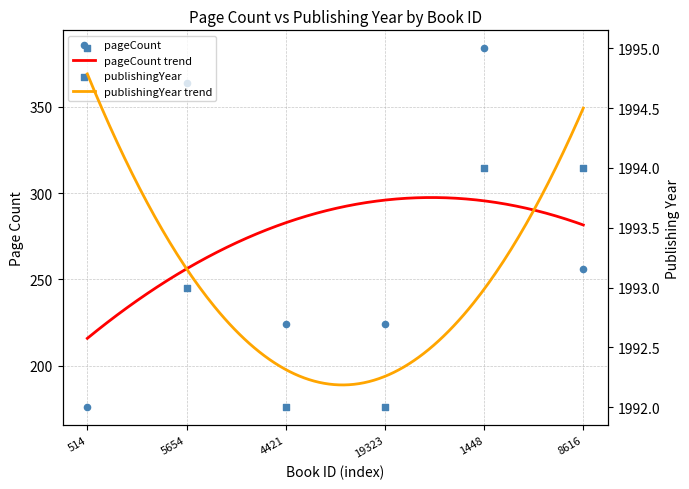

At how many categories does at least one series exceed 1758?

6